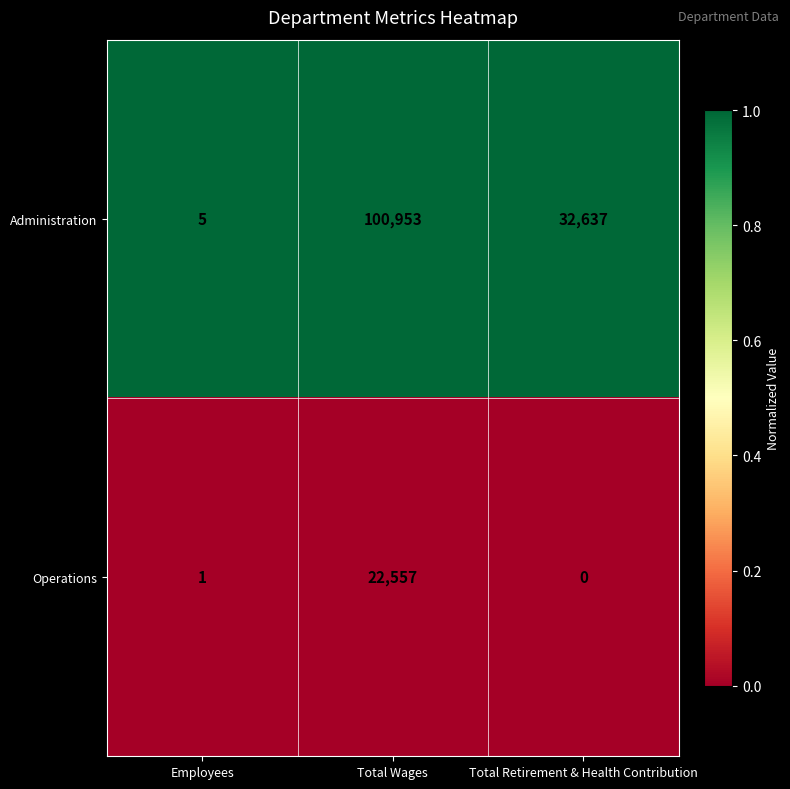

Reading right to left, extract all data points from this chart.

Administration: Total Retirement & Health Contribution=32637	Total Wages=100953	Employees=5
Operations: Total Retirement & Health Contribution=0	Total Wages=22557	Employees=1